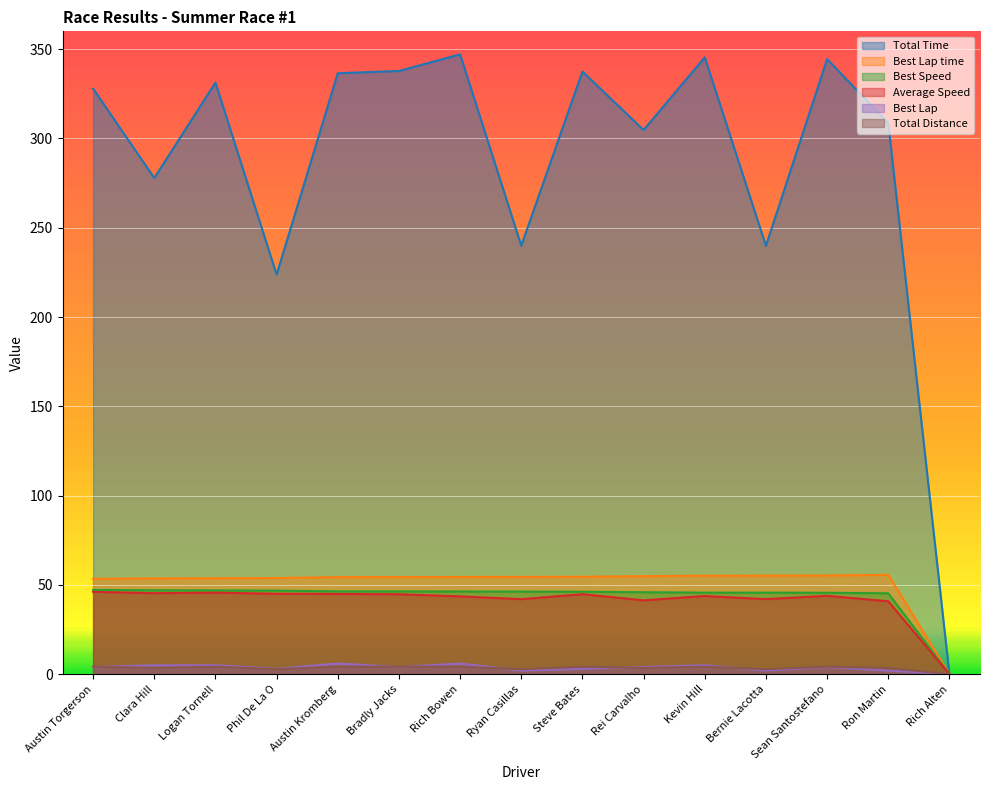

List the labels in order of Average Speed value, largest first.

Austin Torgerson, Logan Tornell, Clara Hill, Phil De La O, Austin Kromberg, Steve Bates, Bradly Jacks, Sean Santostefano, Kevin Hill, Rich Bowen, Bernie Lacotta, Ryan Casillas, Rei Carvalho, Ron Martin, Rich Alten